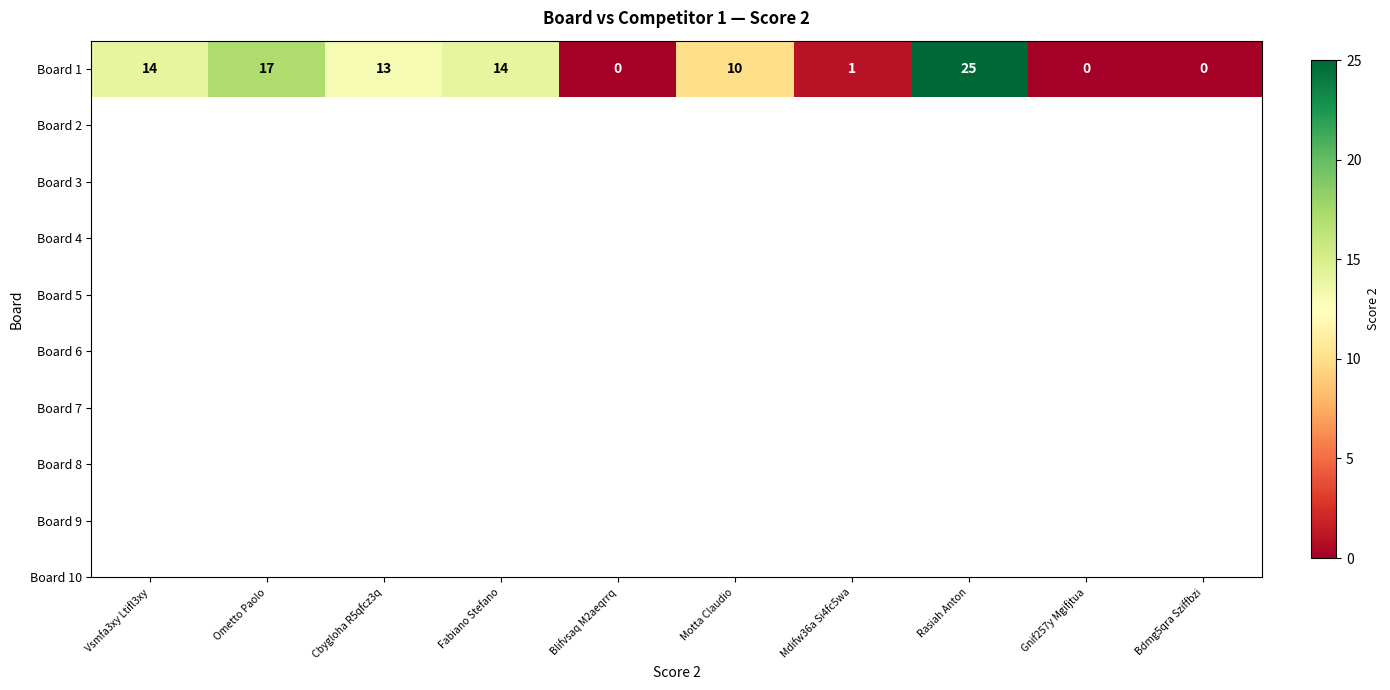

Rank the categories by value from highest to lowest.

Rasiah Anton, Ometto Paolo, Vsmfa3xy Ltifl3xy, Fabiano Stefano, Cbygloha R5qfcz3q, Motta Claudio, Mdifw36a Si4fc5wa, Blifvsaq M2aeqrrq, Gnif257y Mgifjtua, Bdmg5qra Sziffbzi